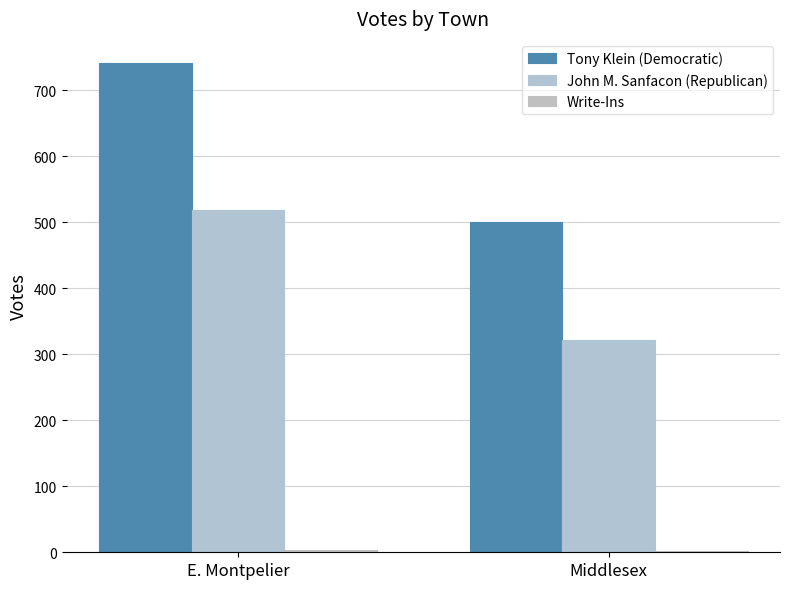

What is the spread (max minus min) of values at Middlesex?

498